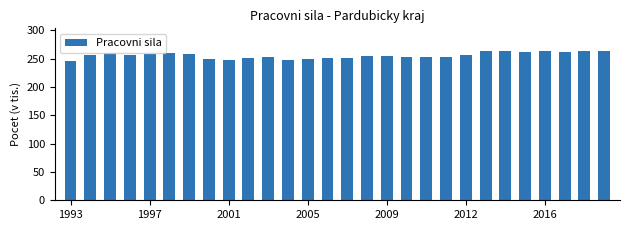

What is the value of the 24th bar from the left?

262.7